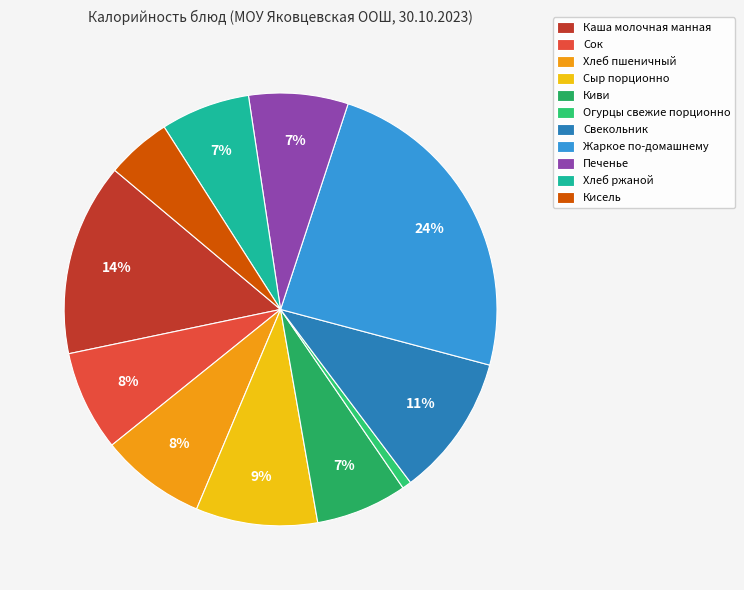

Which has a higher value, Жаркое по-домашнему or Каша молочная манная?

Жаркое по-домашнему